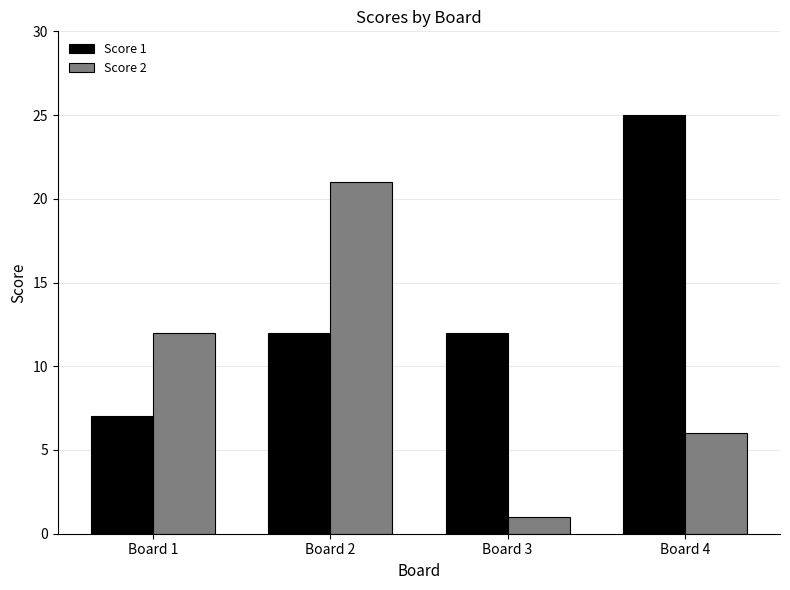

What is the value of the Score 1 bar at the 1st from the left?

7